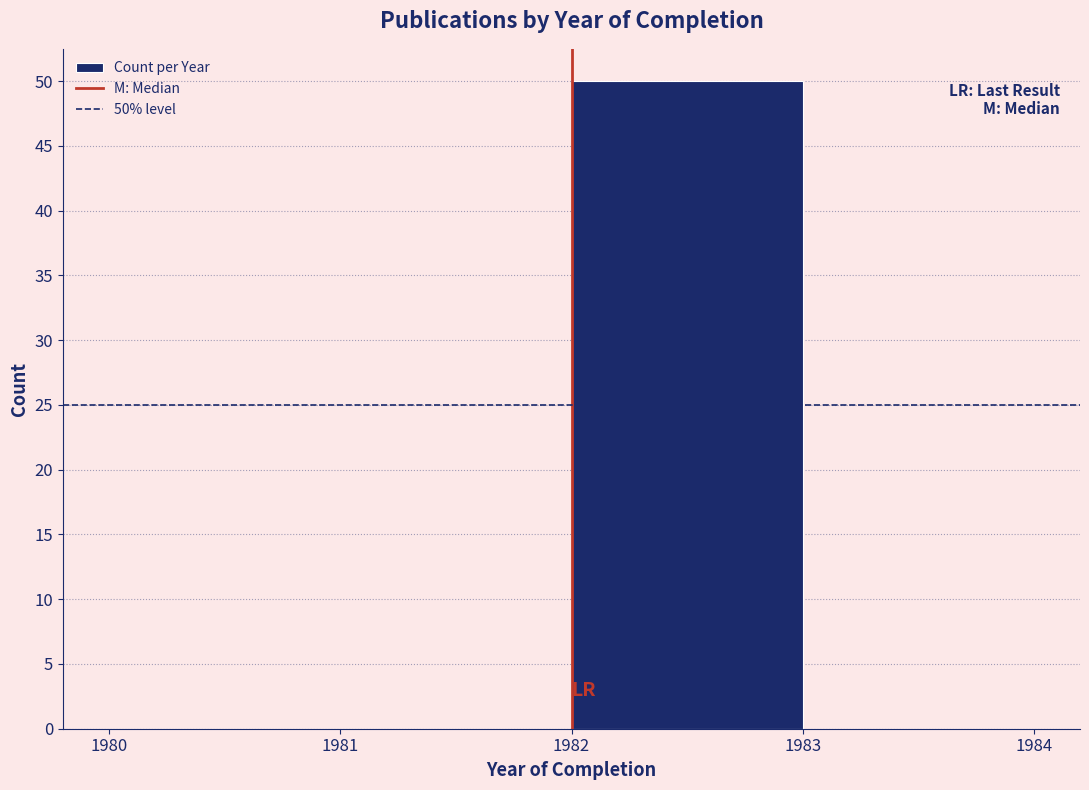

Over which range of the x-axis is the bar tallest?

1982 to 1983